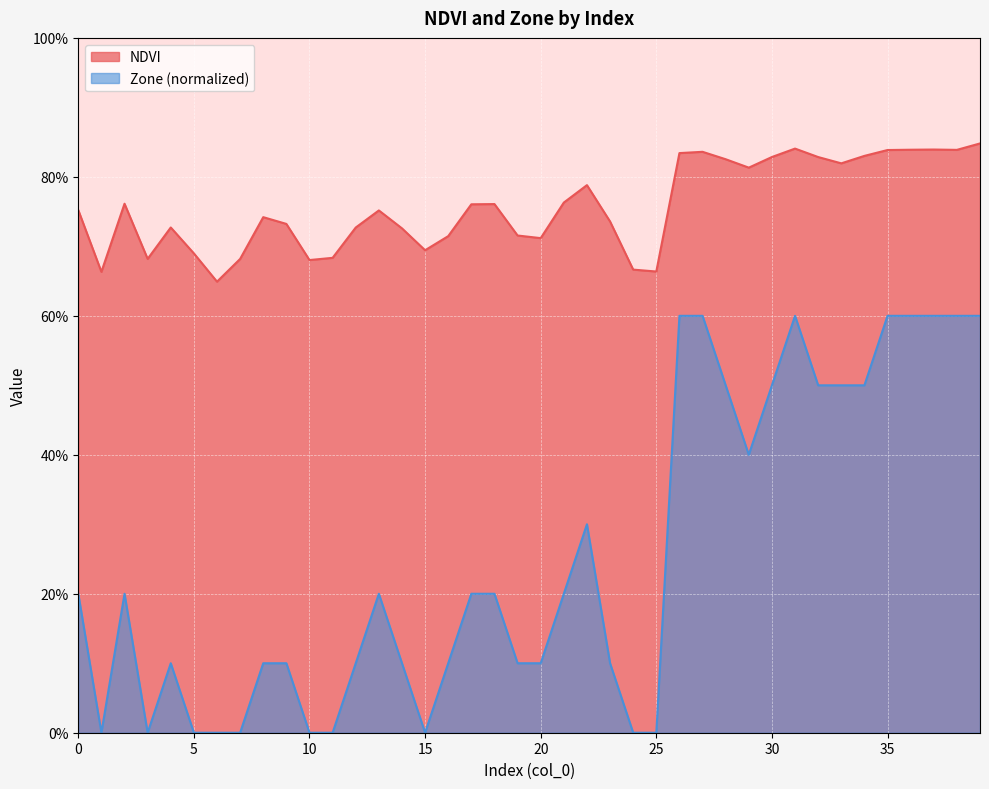

List the labels in order of NDVI value, smallest first.

6, 1, 25, 24, 10, 7, 3, 11, 5, 15, 20, 16, 19, 14, 12, 4, 9, 23, 8, 13, 0, 17, 18, 2, 21, 22, 29, 33, 28, 32, 30, 34, 26, 27, 35, 38, 36, 37, 31, 39